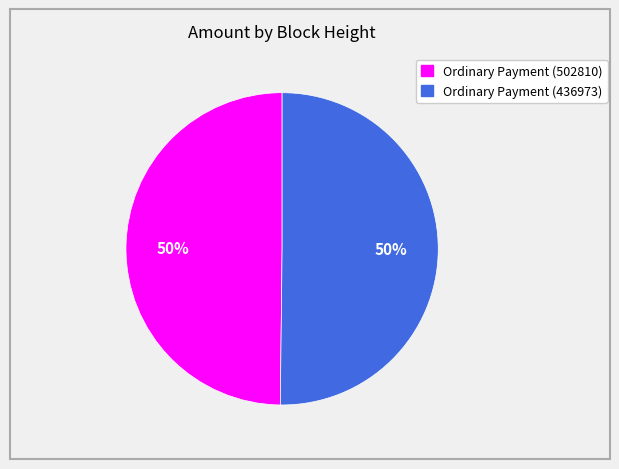

To the nearest percent, what portion does Ordinary Payment (436973) represent?

50%